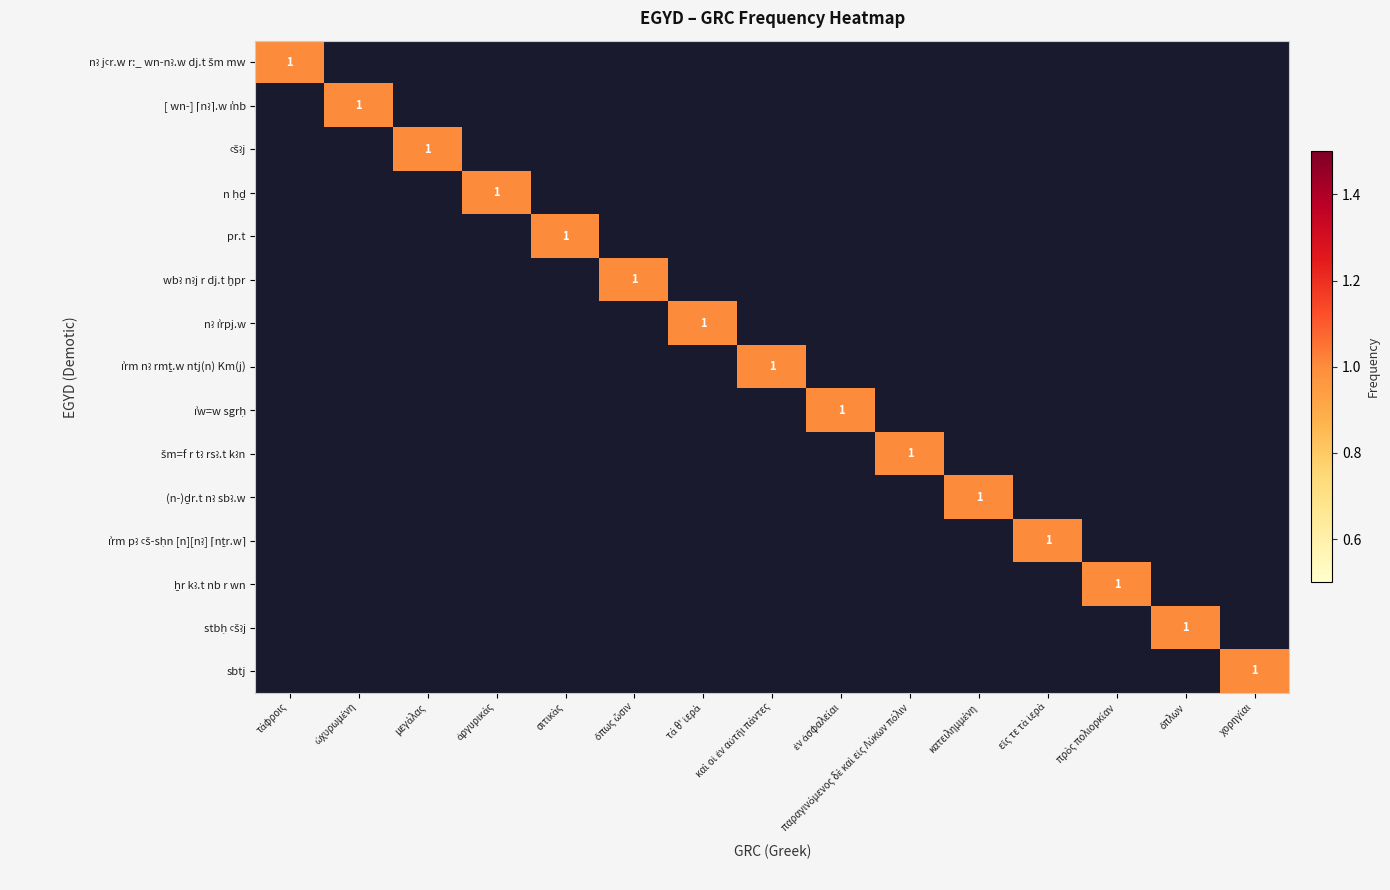

True or false: wbꜣ nꜣj r dj.t ḫpr has a value of 0 at καὶ οἱ ἐν αὐτῆι πάντες.

True